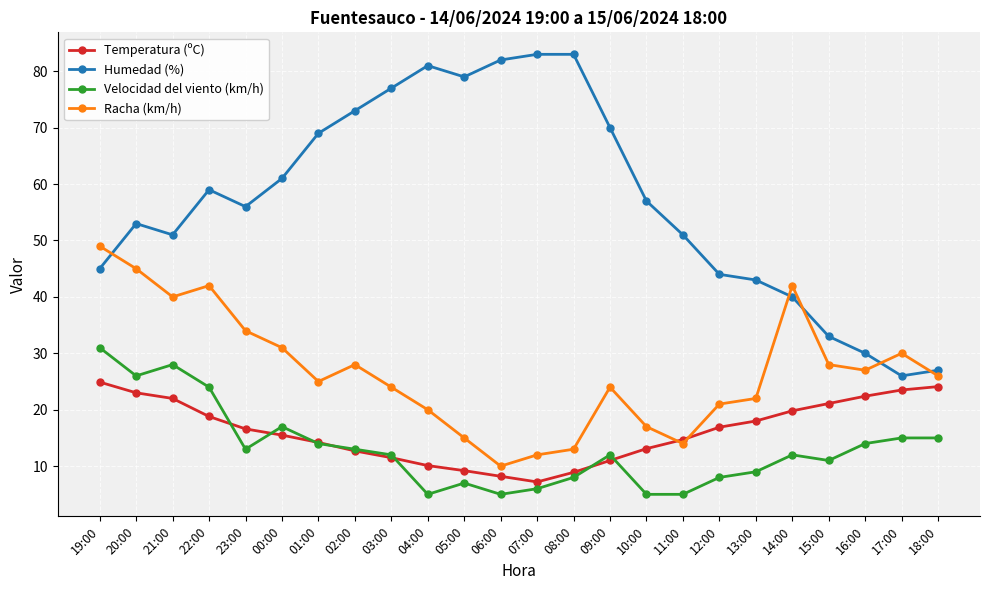

What is the difference between the highest and lowest values at 19:00?

24.1